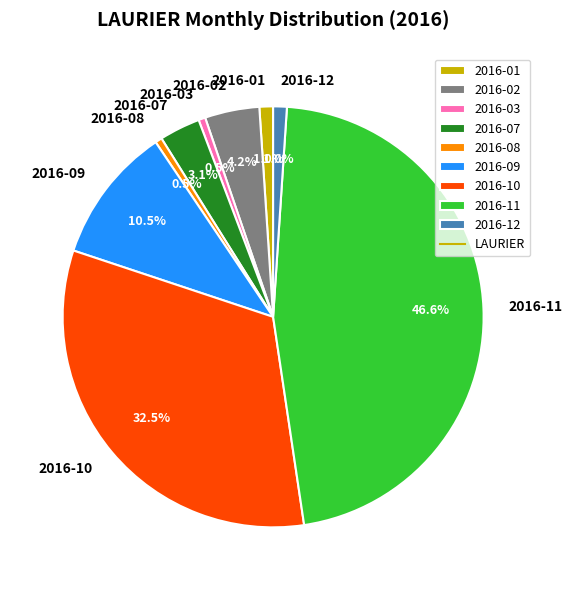

Between 2016-08 and 2016-01, which is larger?

2016-01